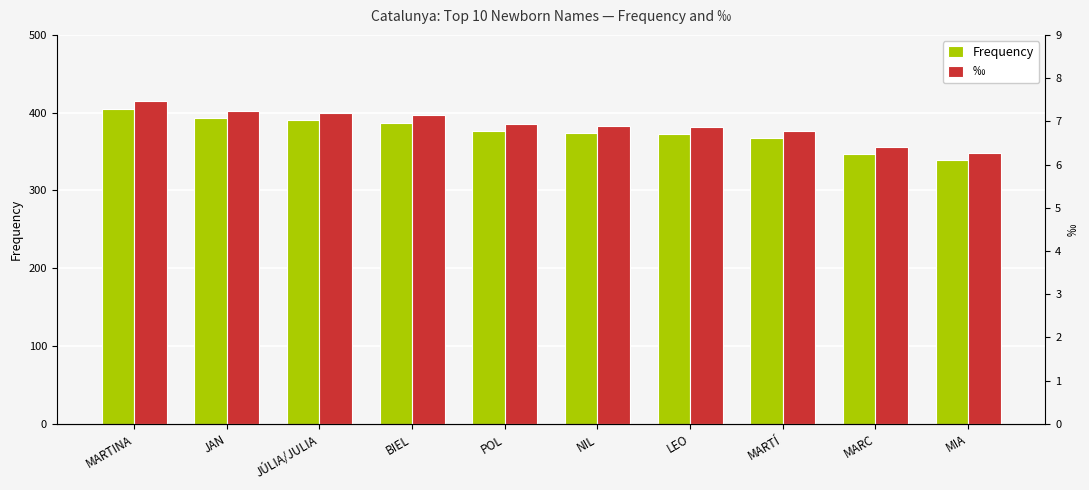

Reading left to right, what are all the values shown in this chart?

Frequency: MARTINA=405.0	JAN=393.0	JÚLIA/JULIA=390.0	BIEL=387.0	POL=376.0	NIL=374.0	LEO=372.0	MARTÍ=367.0	MARC=347.0	MIA=339.0
‰: MARTINA=7.5	JAN=7.2	JÚLIA/JULIA=7.2	BIEL=7.1	POL=6.9	NIL=6.9	LEO=6.9	MARTÍ=6.8	MARC=6.4	MIA=6.3